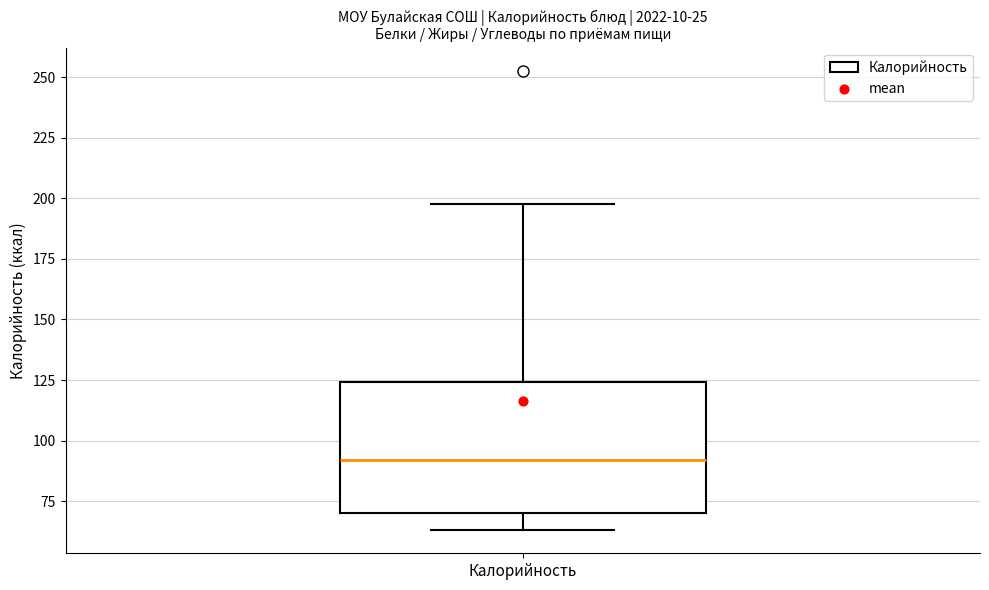

Where is the lower edge of the box for Калорийность on the y-axis? The values are not printed on the chart, so give them approximately, as read against the axis.

70